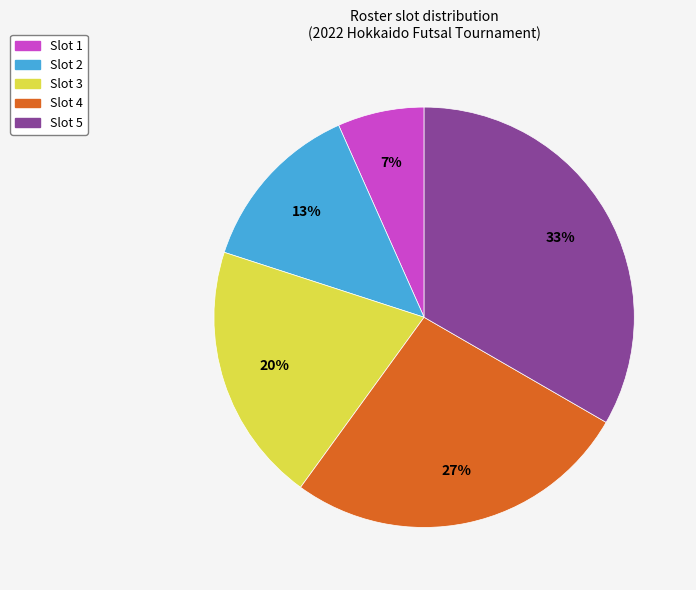

Is there any slice that represents more than half of the pie?

No